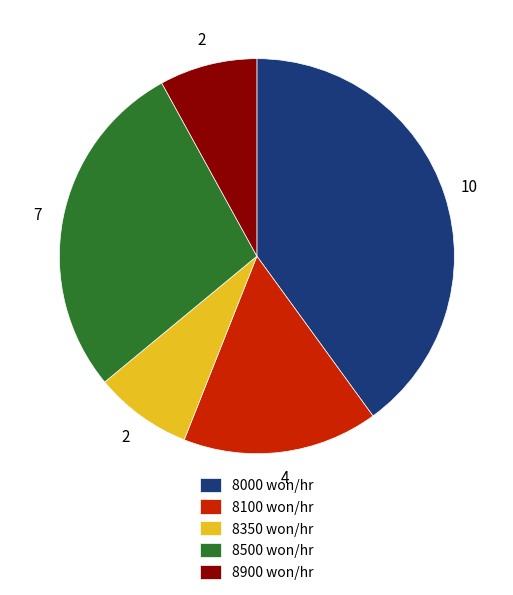

Which has a higher value, 8350 won/hr or 8100 won/hr?

8100 won/hr